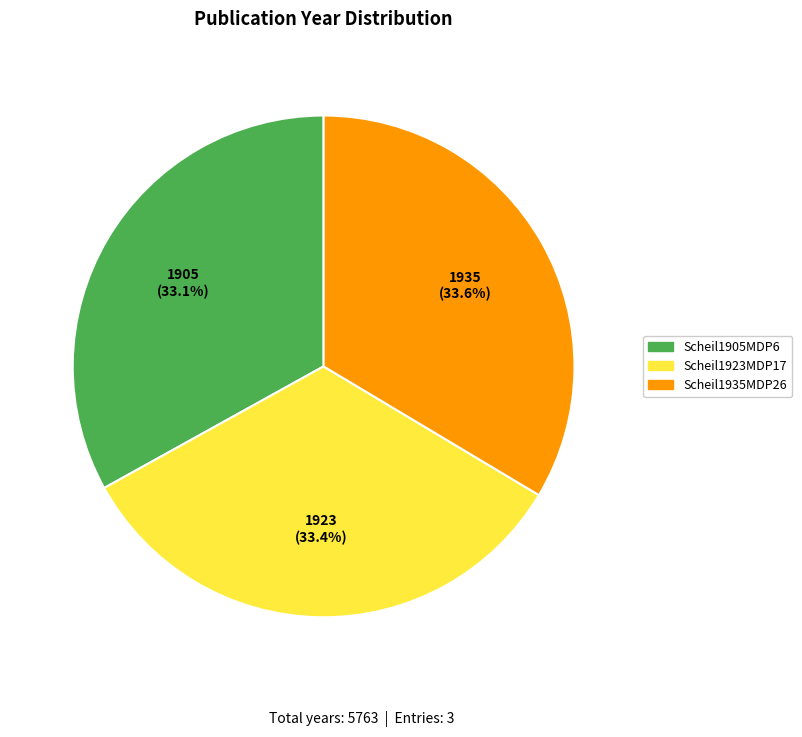

Is there a majority slice in this chart?

No